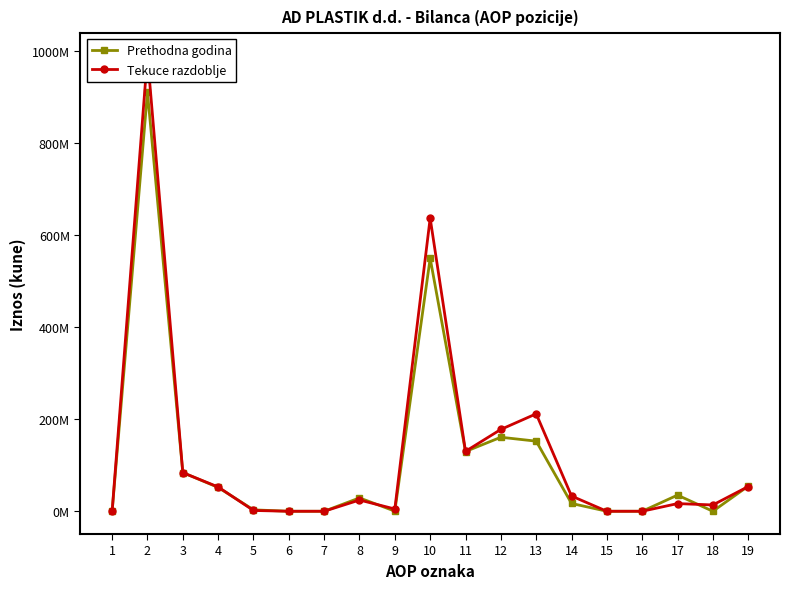

Which series has the widest spread of values?

Tekuce razdoblje